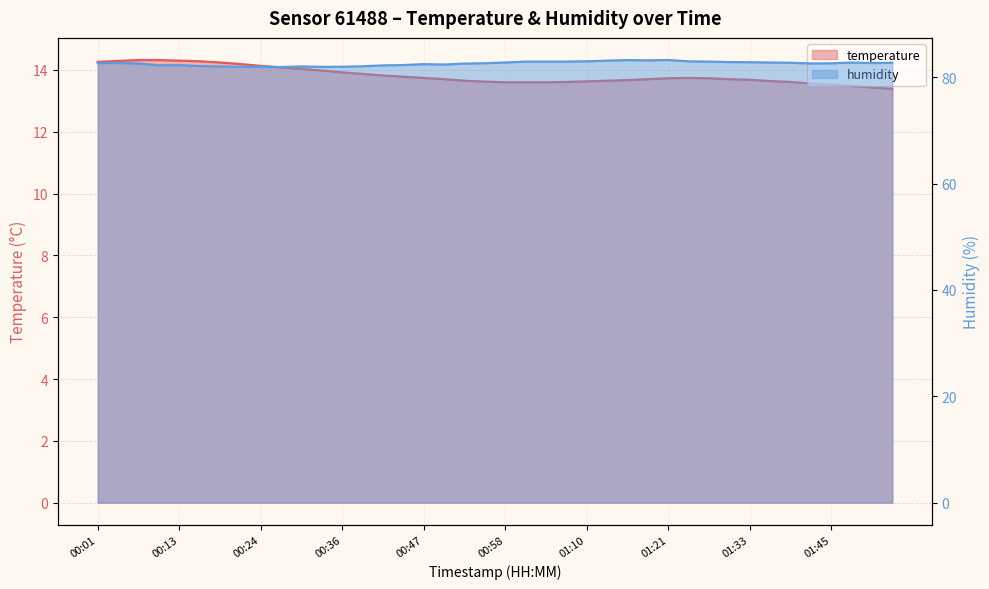

In humidity, how many points are higher than both neighbors (excluding endpoints)?

7